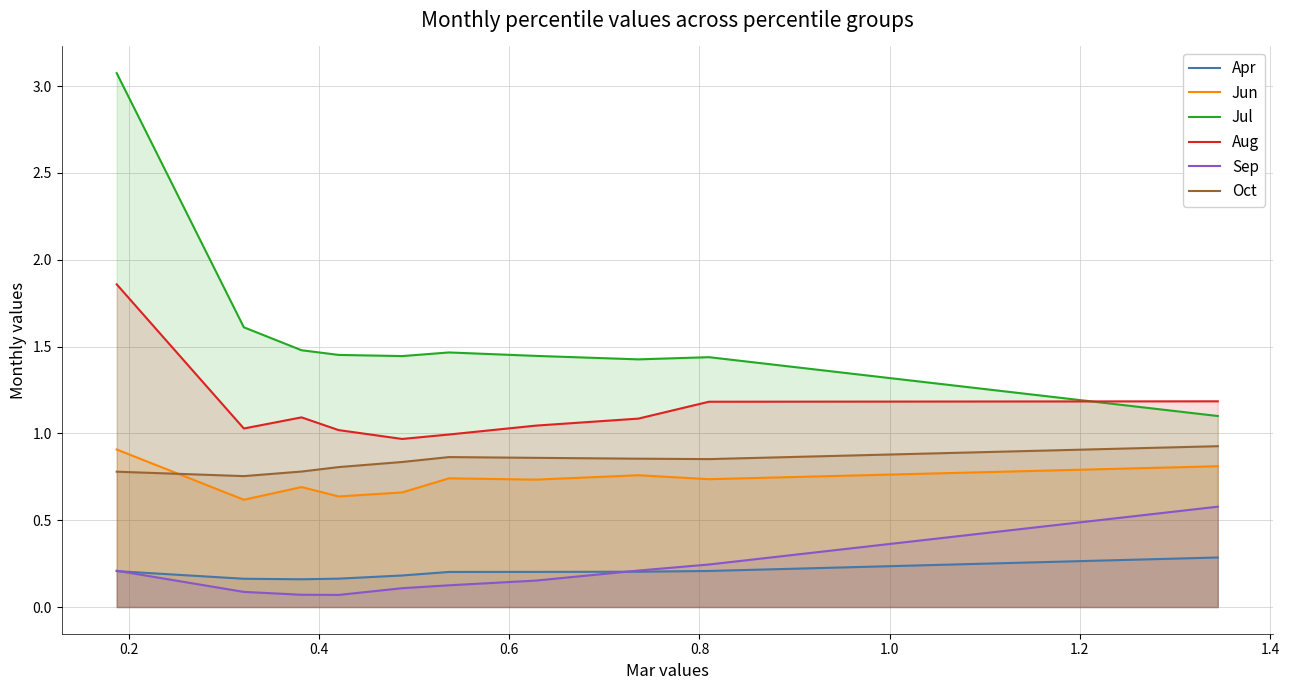

Reading left to right, list all the values displayed in this chart.

Apr: 0.2	0.2	0.2	0.2	0.2	0.2	0.2	0.2	0.2	0.3
Jun: 0.9	0.6	0.7	0.6	0.7	0.7	0.7	0.8	0.7	0.8
Jul: 3.1	1.6	1.5	1.5	1.4	1.5	1.4	1.4	1.4	1.1
Aug: 1.9	1.0	1.1	1.0	1.0	1.0	1.0	1.1	1.2	1.2
Sep: 0.2	0.1	0.1	0.1	0.1	0.1	0.2	0.2	0.2	0.6
Oct: 0.8	0.8	0.8	0.8	0.8	0.9	0.9	0.9	0.9	0.9